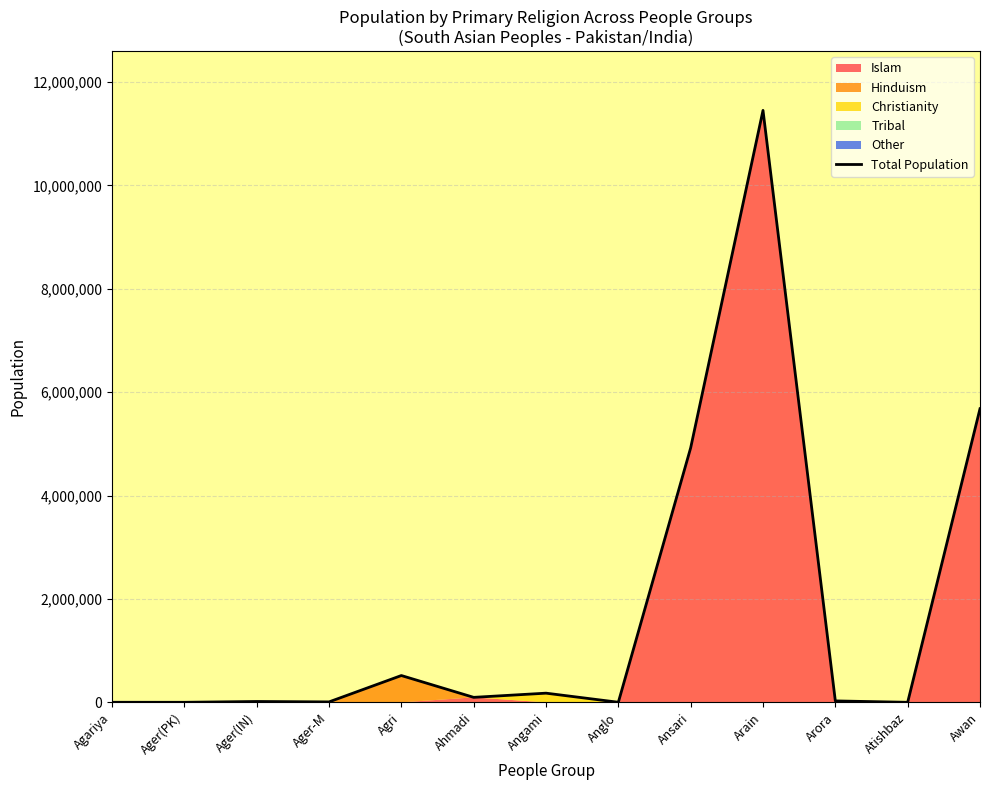

What is the maximum value shown in the chart?

11451000